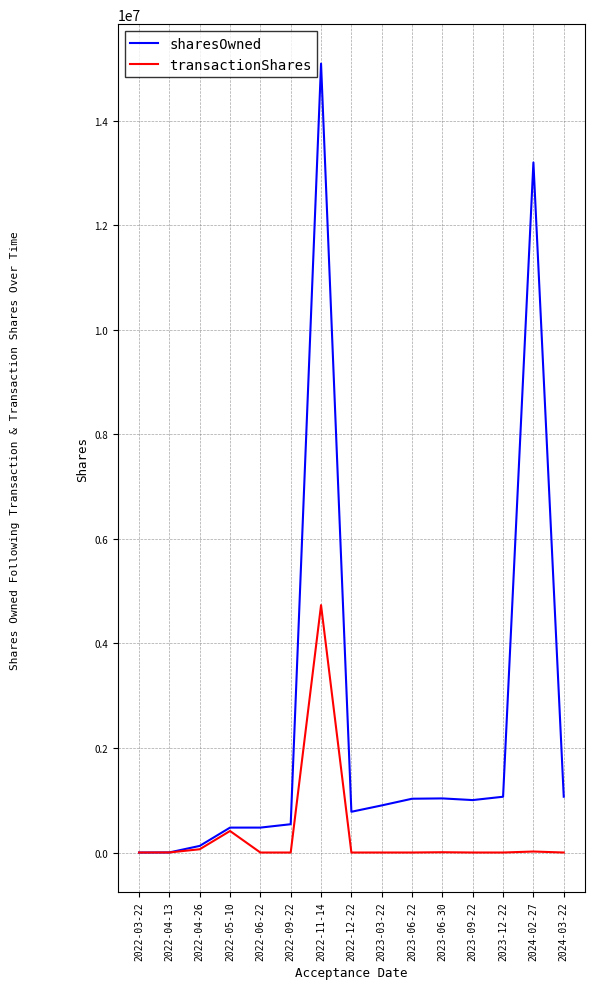

Which label corresponds to the largest value in the chart?

2022-11-14